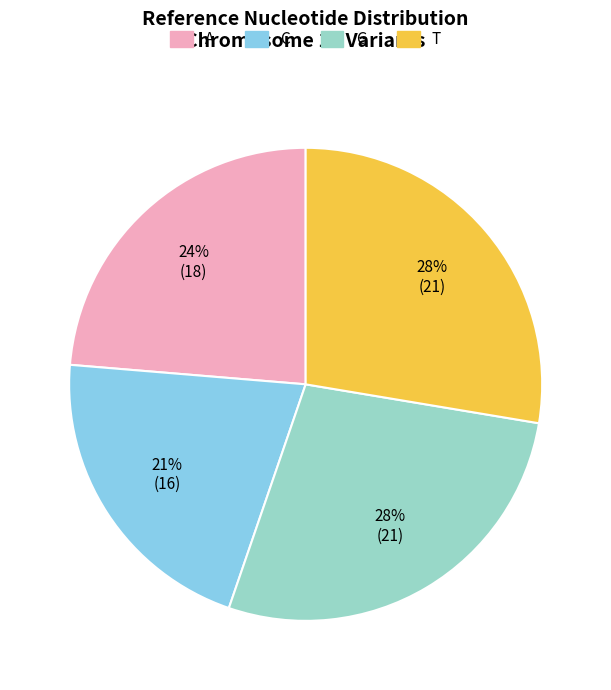

To the nearest percent, what portion does A represent?

24%